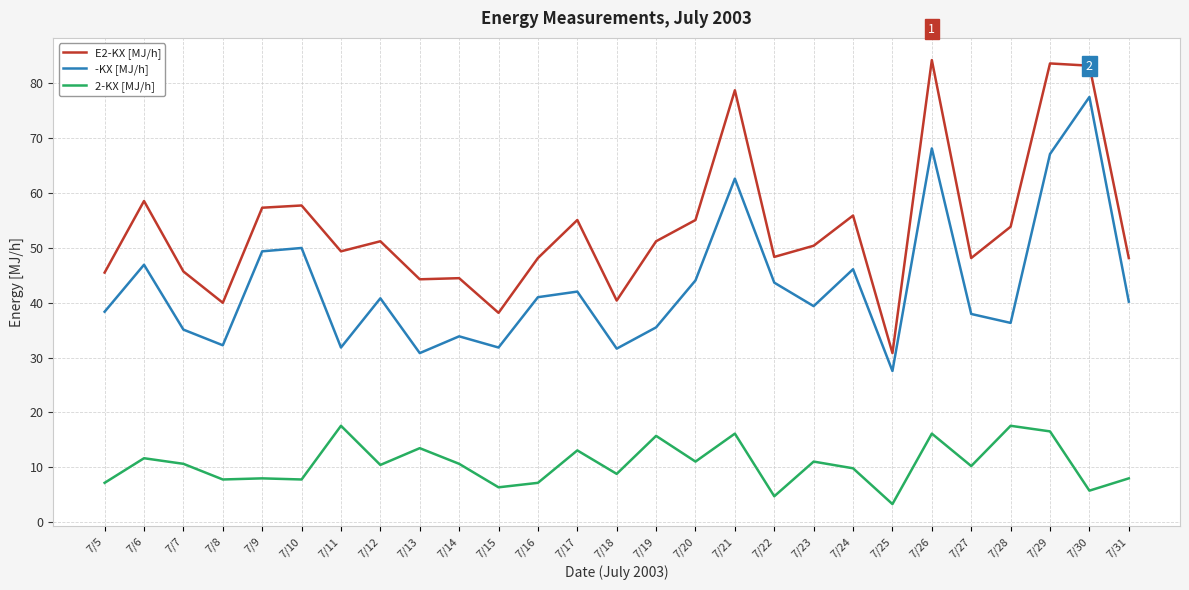

What is the difference between the second highest and second lowest values in the 2-KX [MJ/h] series?

12.9